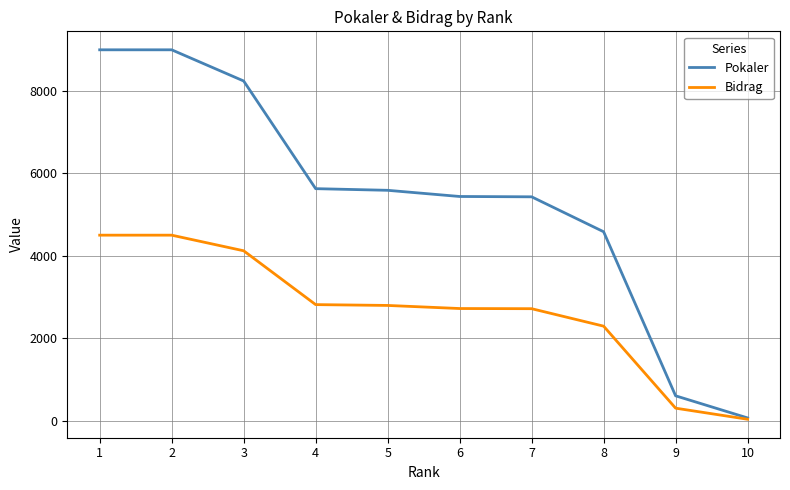

Which series has the largest total across all categories?

Pokaler